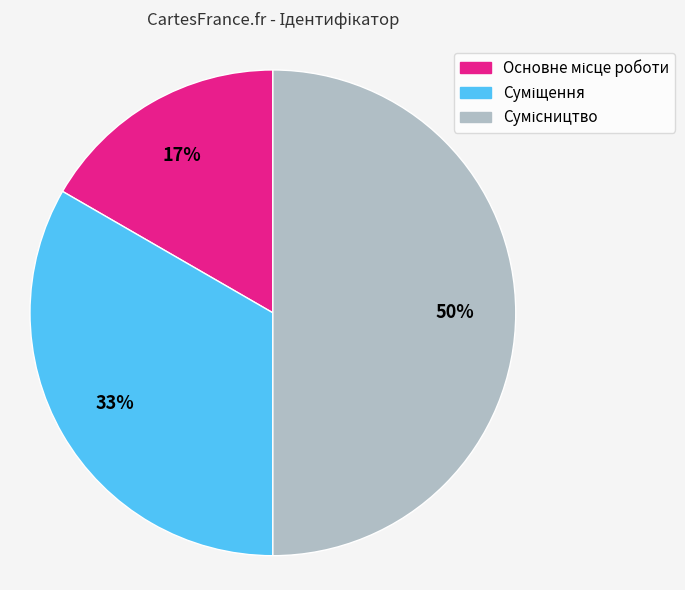

How many segments does this pie chart have?

3